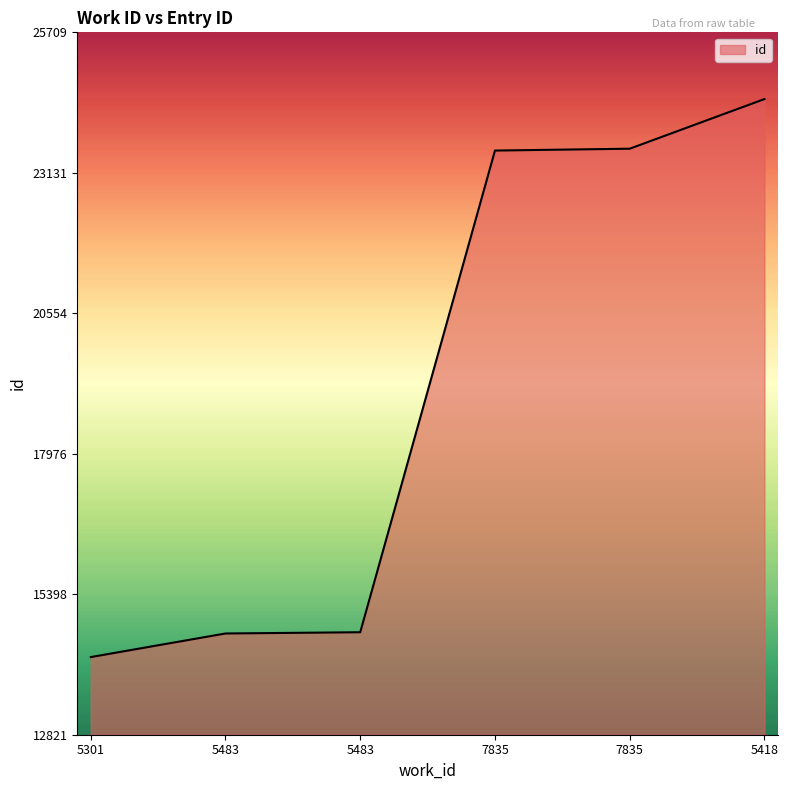

Is this an area chart (filled region under the line)?

Yes